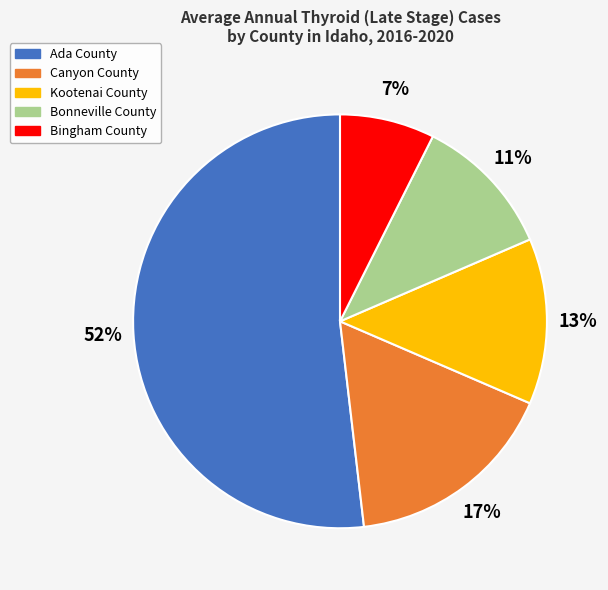

Is the sum of Bonneville County and Canyon County greater than half?

No